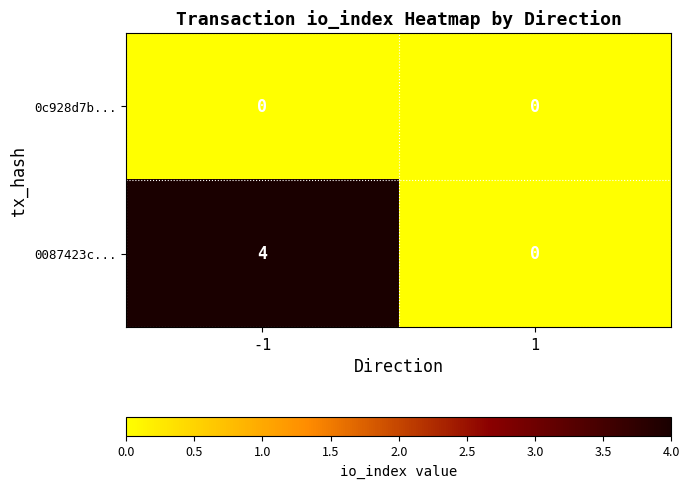

List the series in order of their overall mean, lowest first.

0c928d7b..., 0087423c...